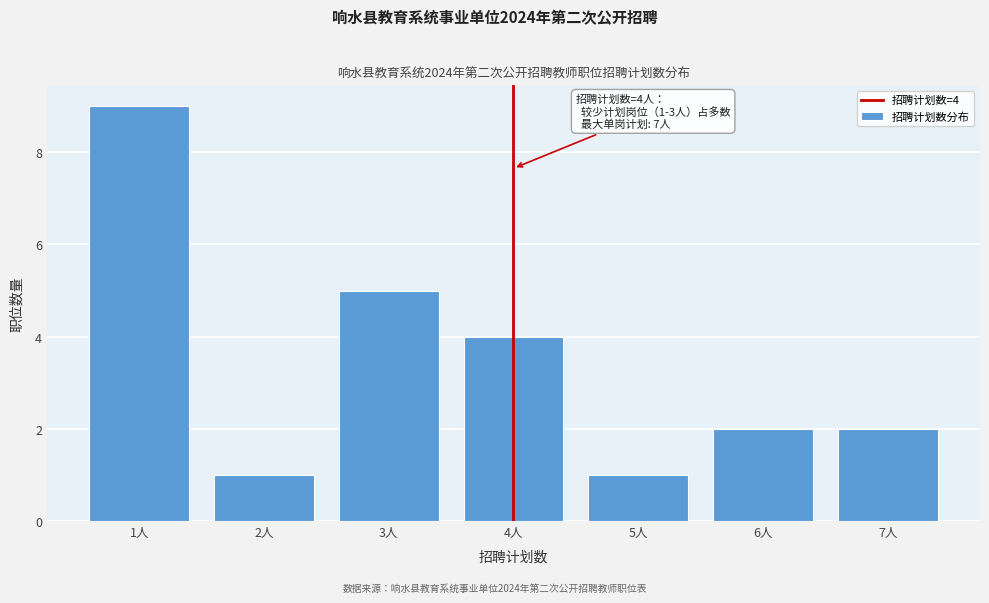

Reading left to right, list all the values displayed in this chart.

9	1	5	4	1	2	2